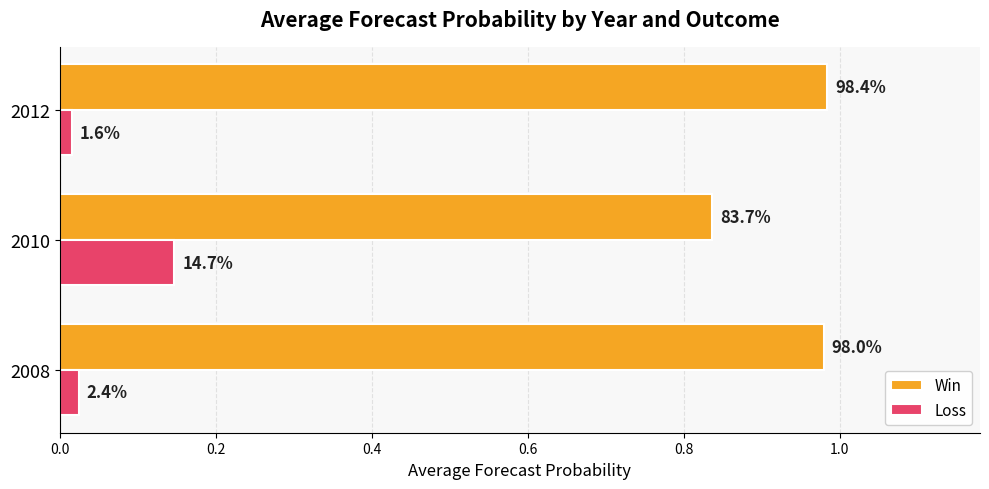

What are all the series names shown in the legend?

Win, Loss